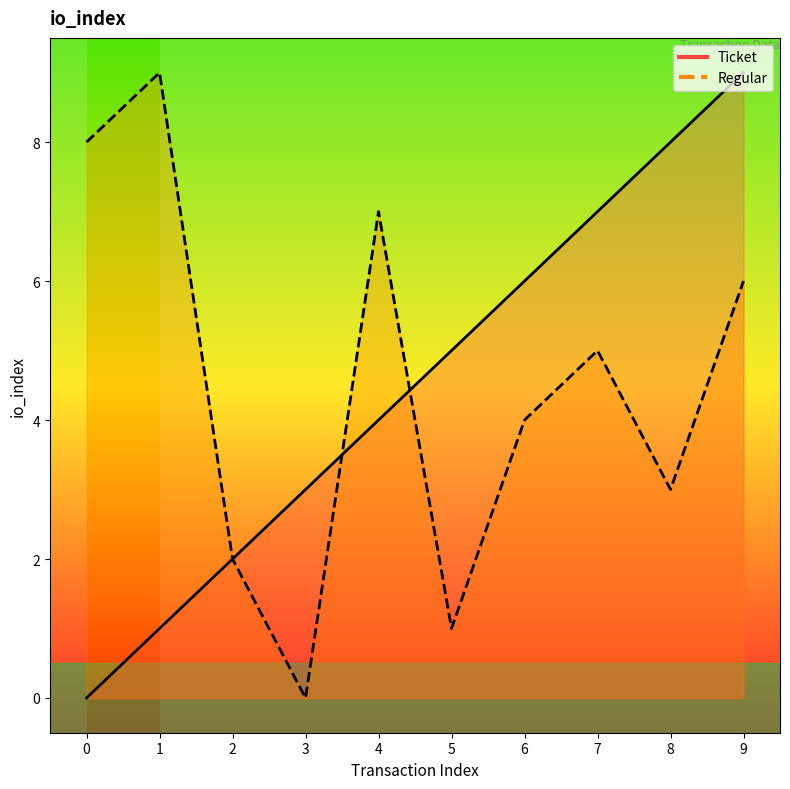

True or false: Ticket has a value of 0 at 0.

True